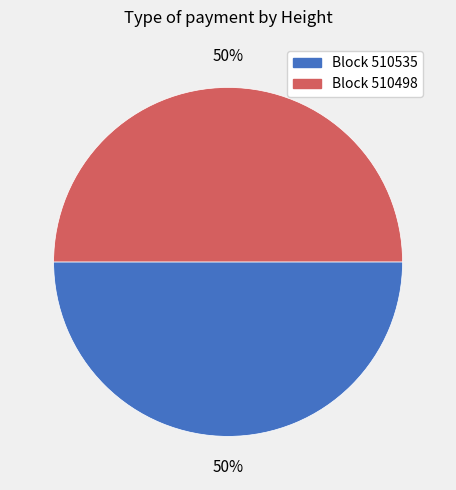

The Block 510535 slice represents 50% of the pie. True or false?

True